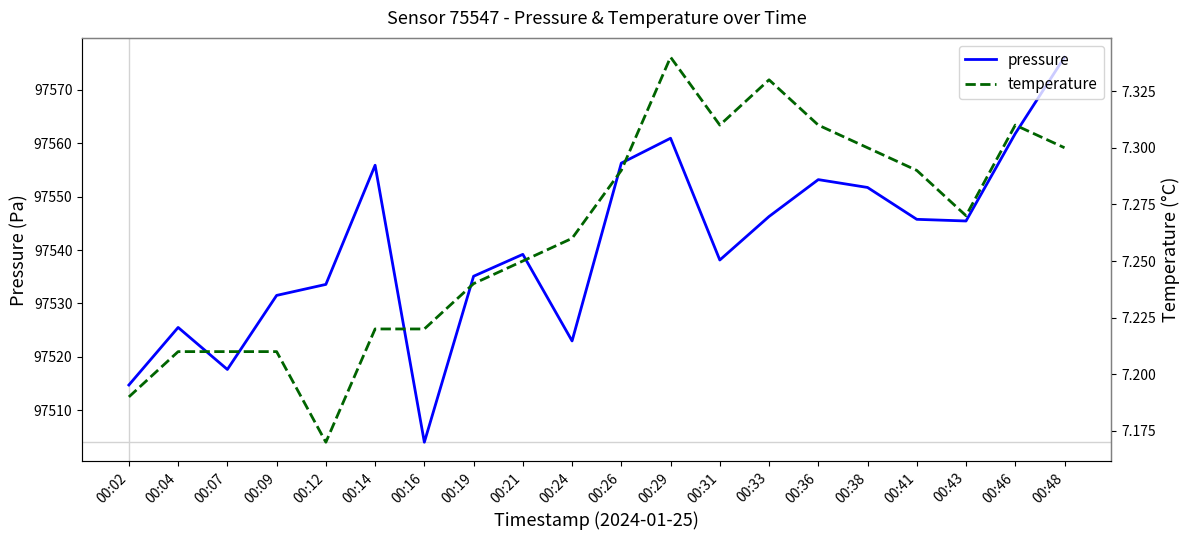

What is the minimum value for temperature?

7.2